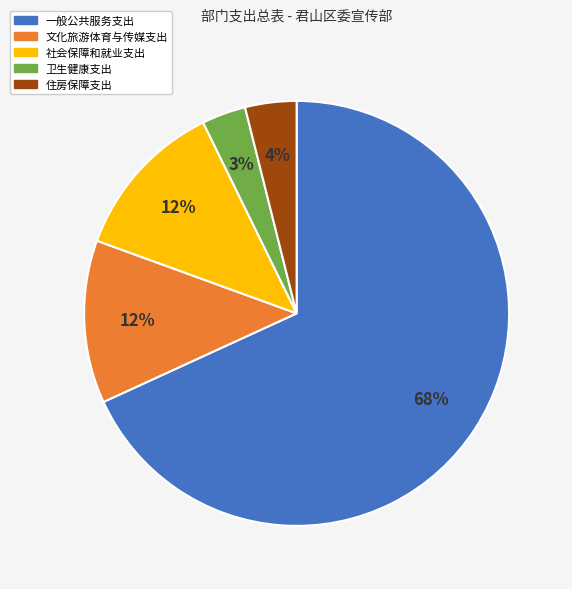

Which category has the smallest portion of the pie?

卫生健康支出